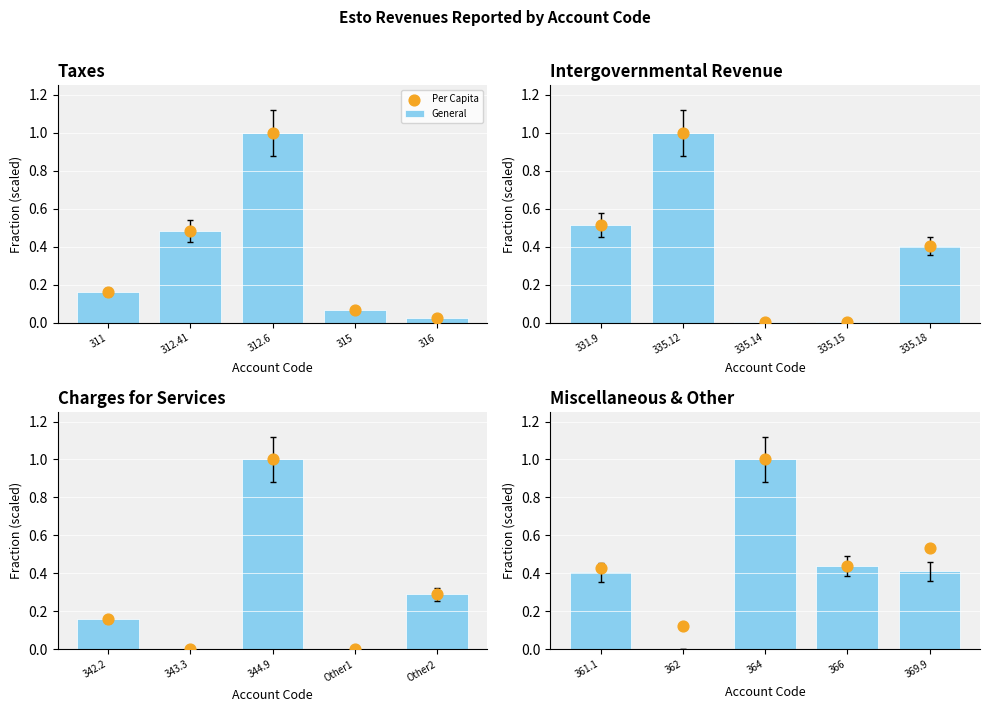

Is the value of General at 364 greater than the value of Per Capita at 364?

No